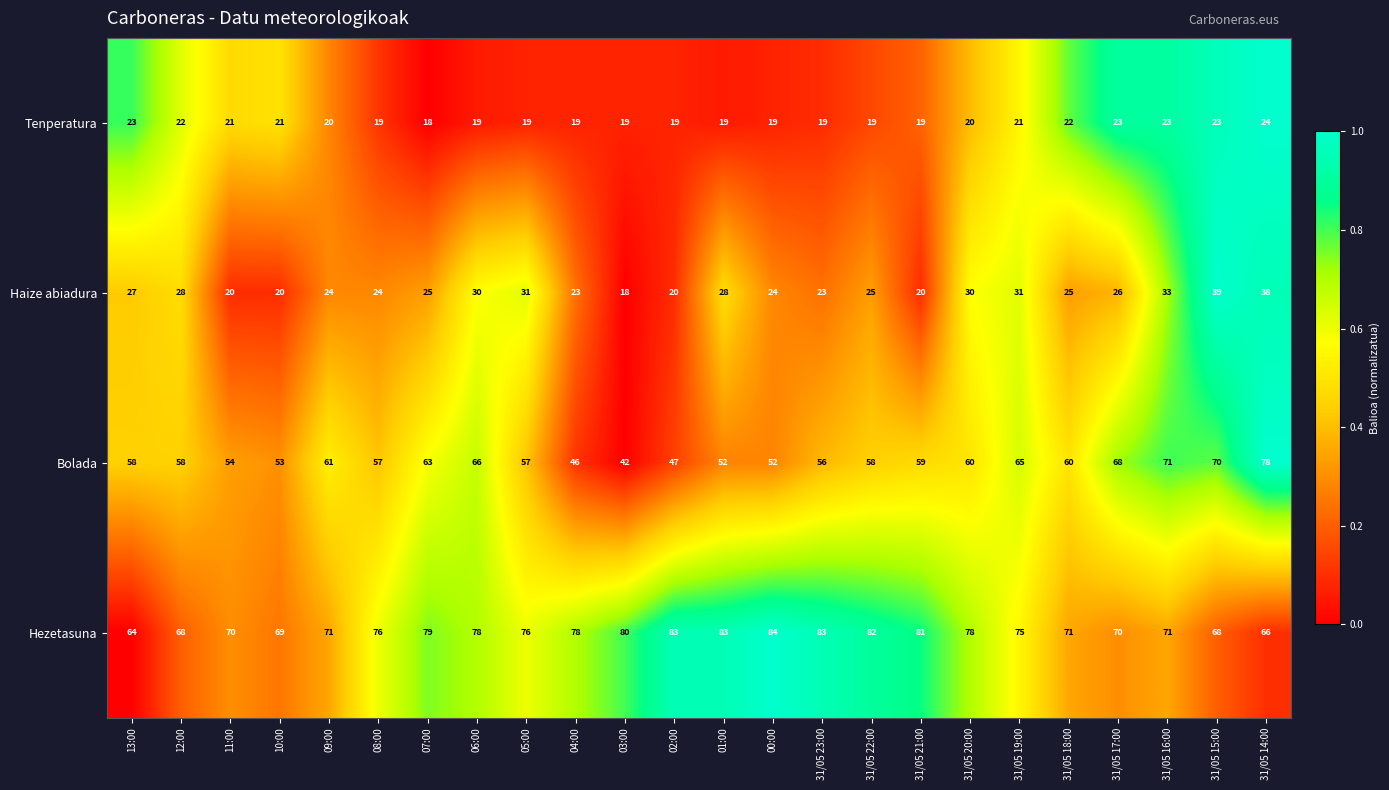

Rank the series by their maximum value, from lowest to highest.

Tenperatura, Haize abiadura, Bolada, Hezetasuna